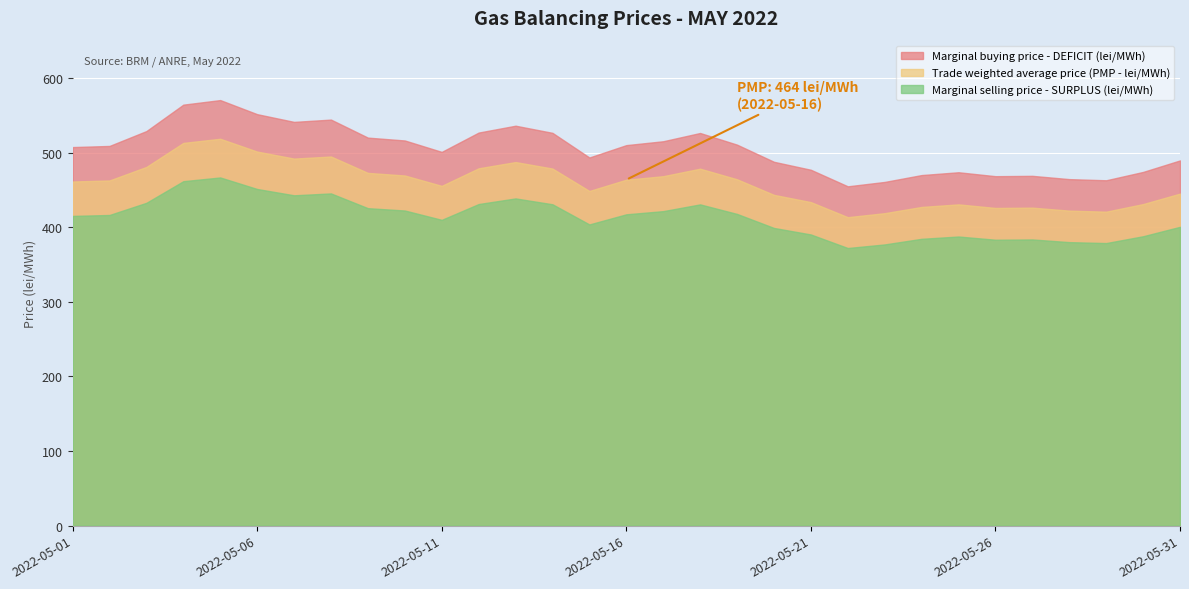

Where is Marginal buying price - DEFICIT (lei/MWh) nearest to the value 512?

2022-05-19